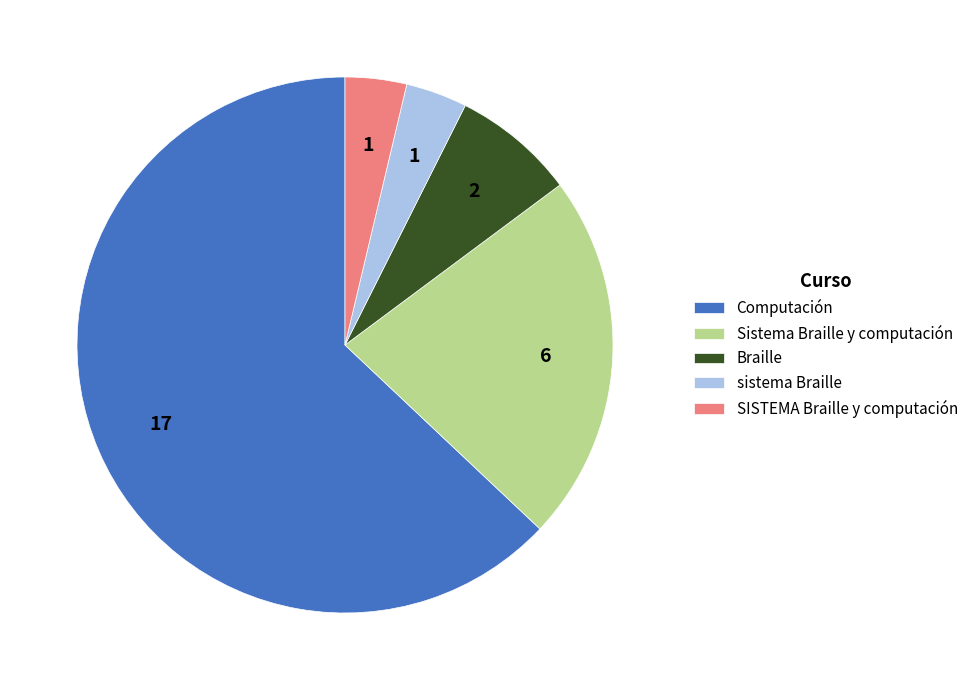

Does any single category account for the majority?

Yes